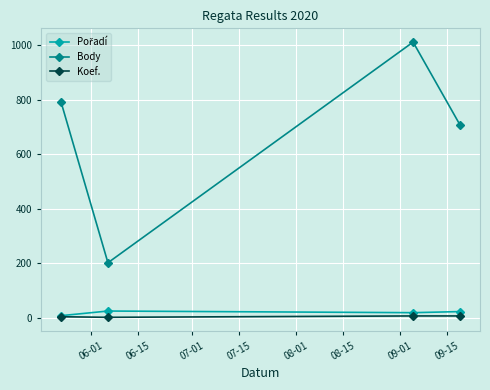

Which series has the largest range (max minus min)?

Body